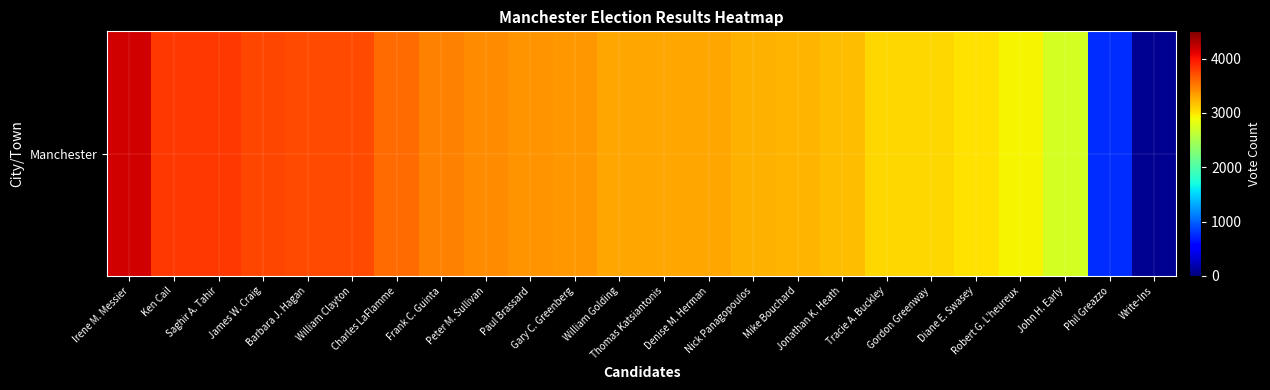

True or false: the data shows 4170 at Irene M. Messier.

True